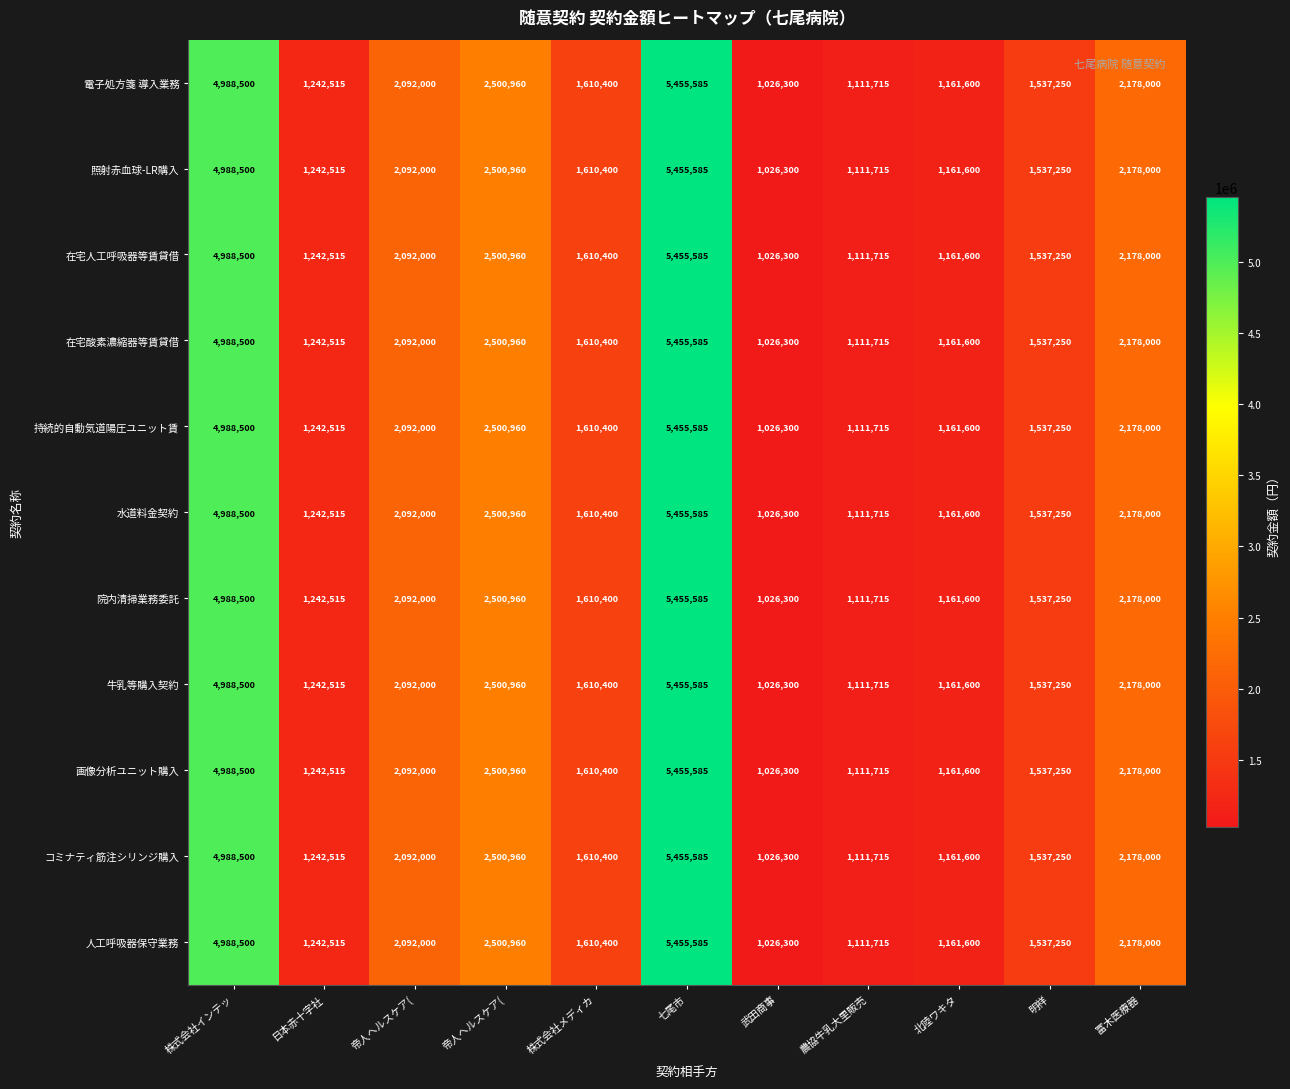

Count the number of categories in the chart.

11